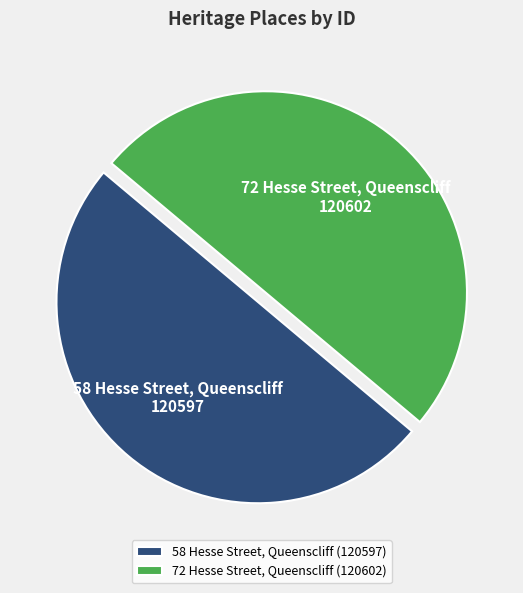

The 58 Hesse Street, Queenscliff slice represents 50% of the pie. True or false?

True